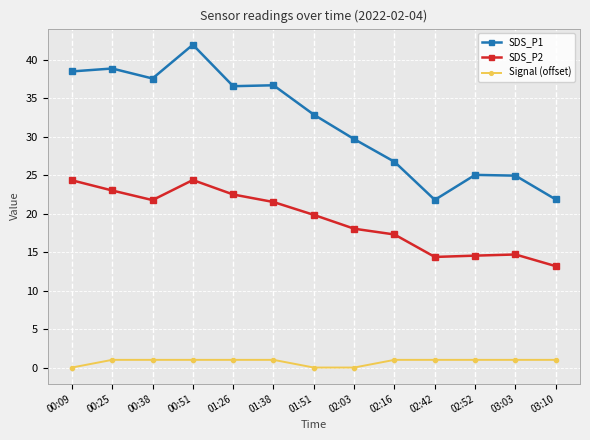

Is the value of SDS_P1 at 01:51 greater than the value of SDS_P2 at 00:09?

Yes